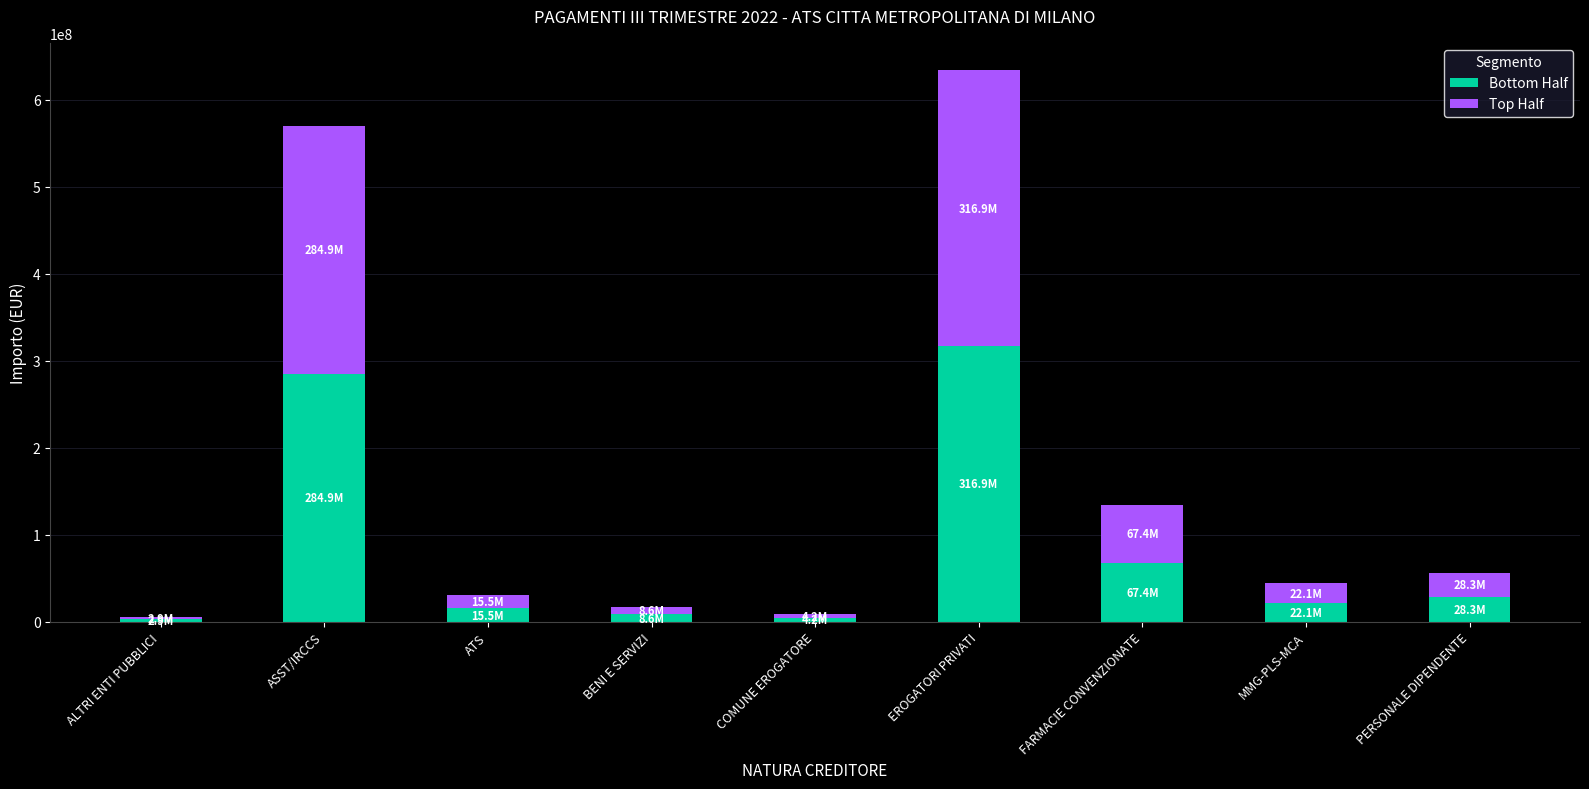

What is the approximate value of Bottom Half at EROGATORI PRIVATI?

316861387.6